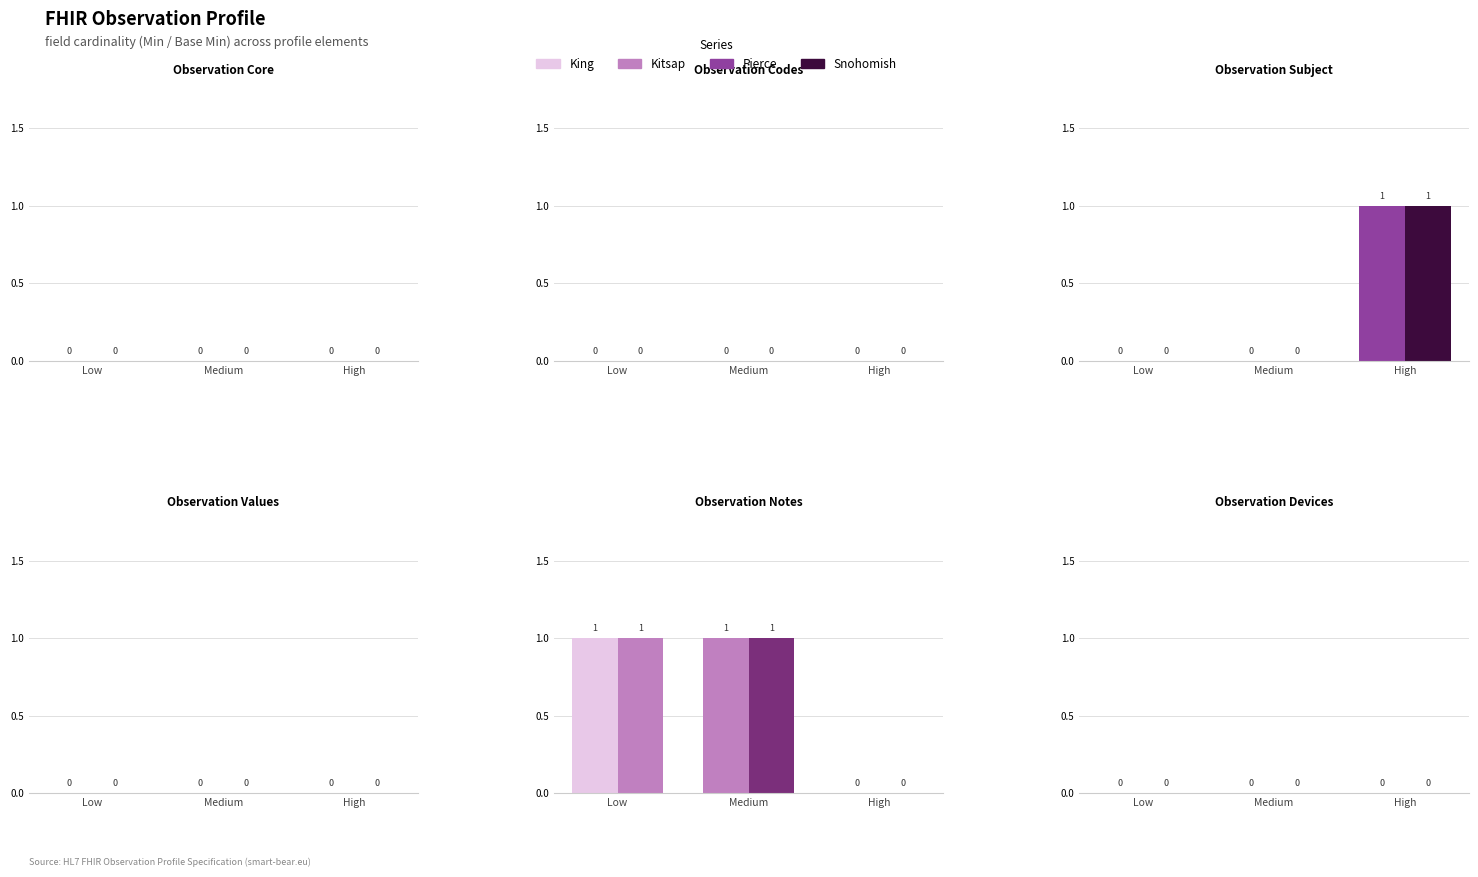

Are the bars grouped side by side (vs. stacked)?

Yes